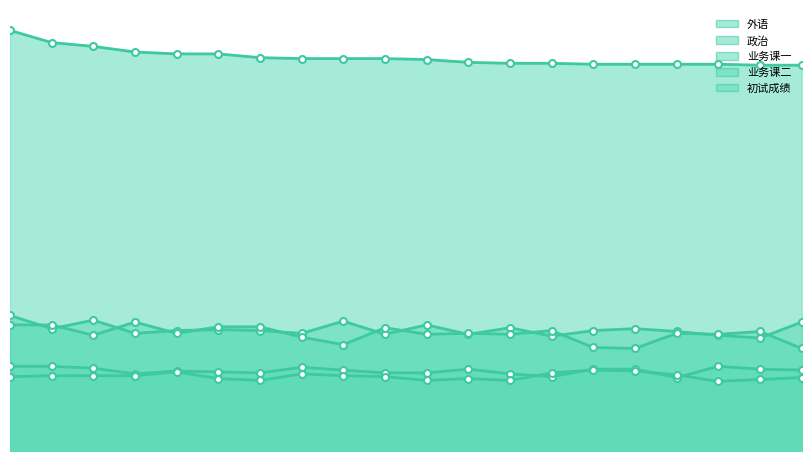

What is the difference between the highest and lowest values at 6?

345